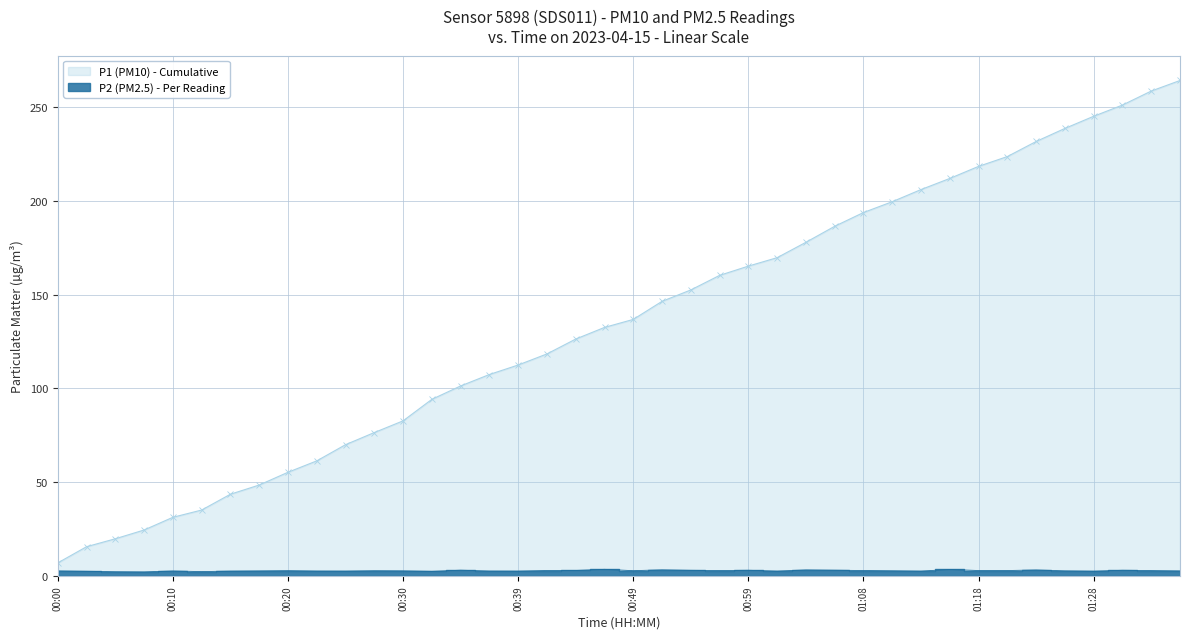

The value of P1 (PM10) - Cumulative at 00:49 is 39.9. True or false?

False